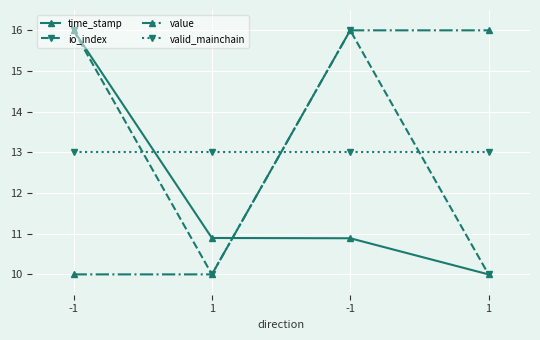

Between -1 and -1, which is larger?

-1